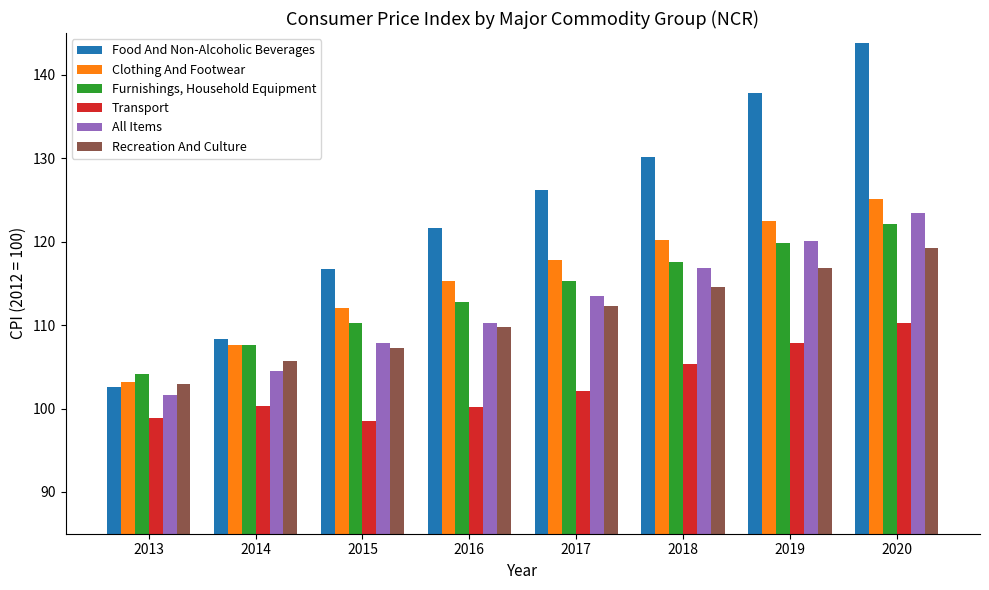

How many series are shown in this chart?

6